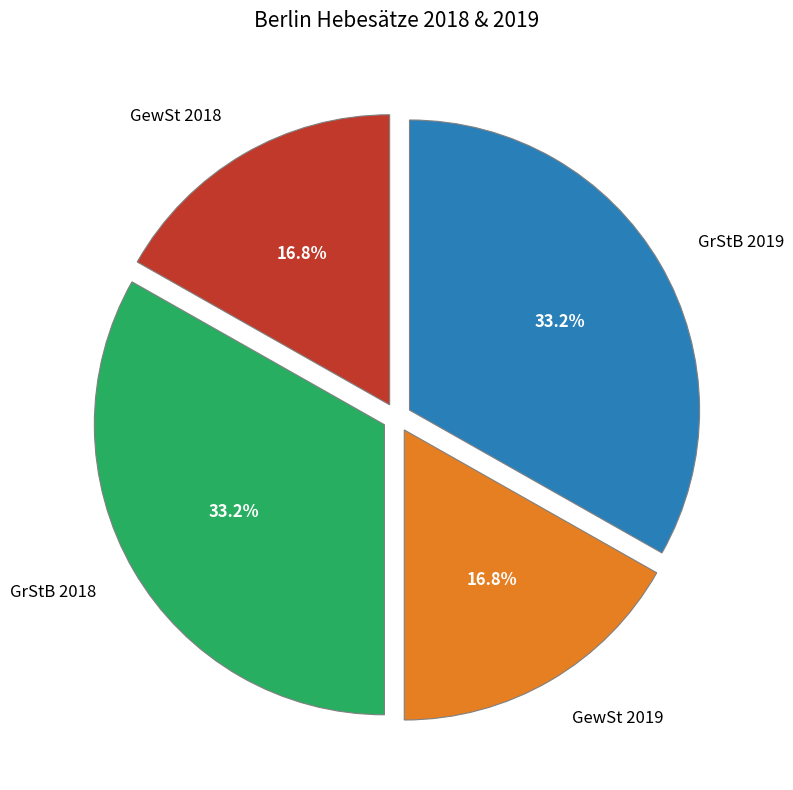

How many segments does this pie chart have?

4